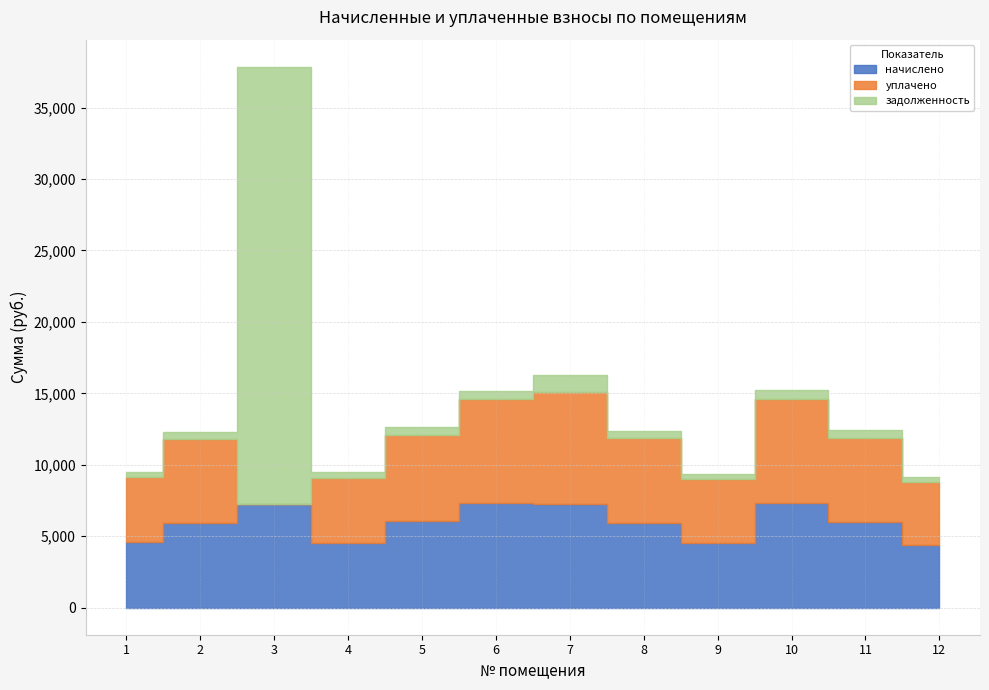

What is the greatest value displayed?

30611.6